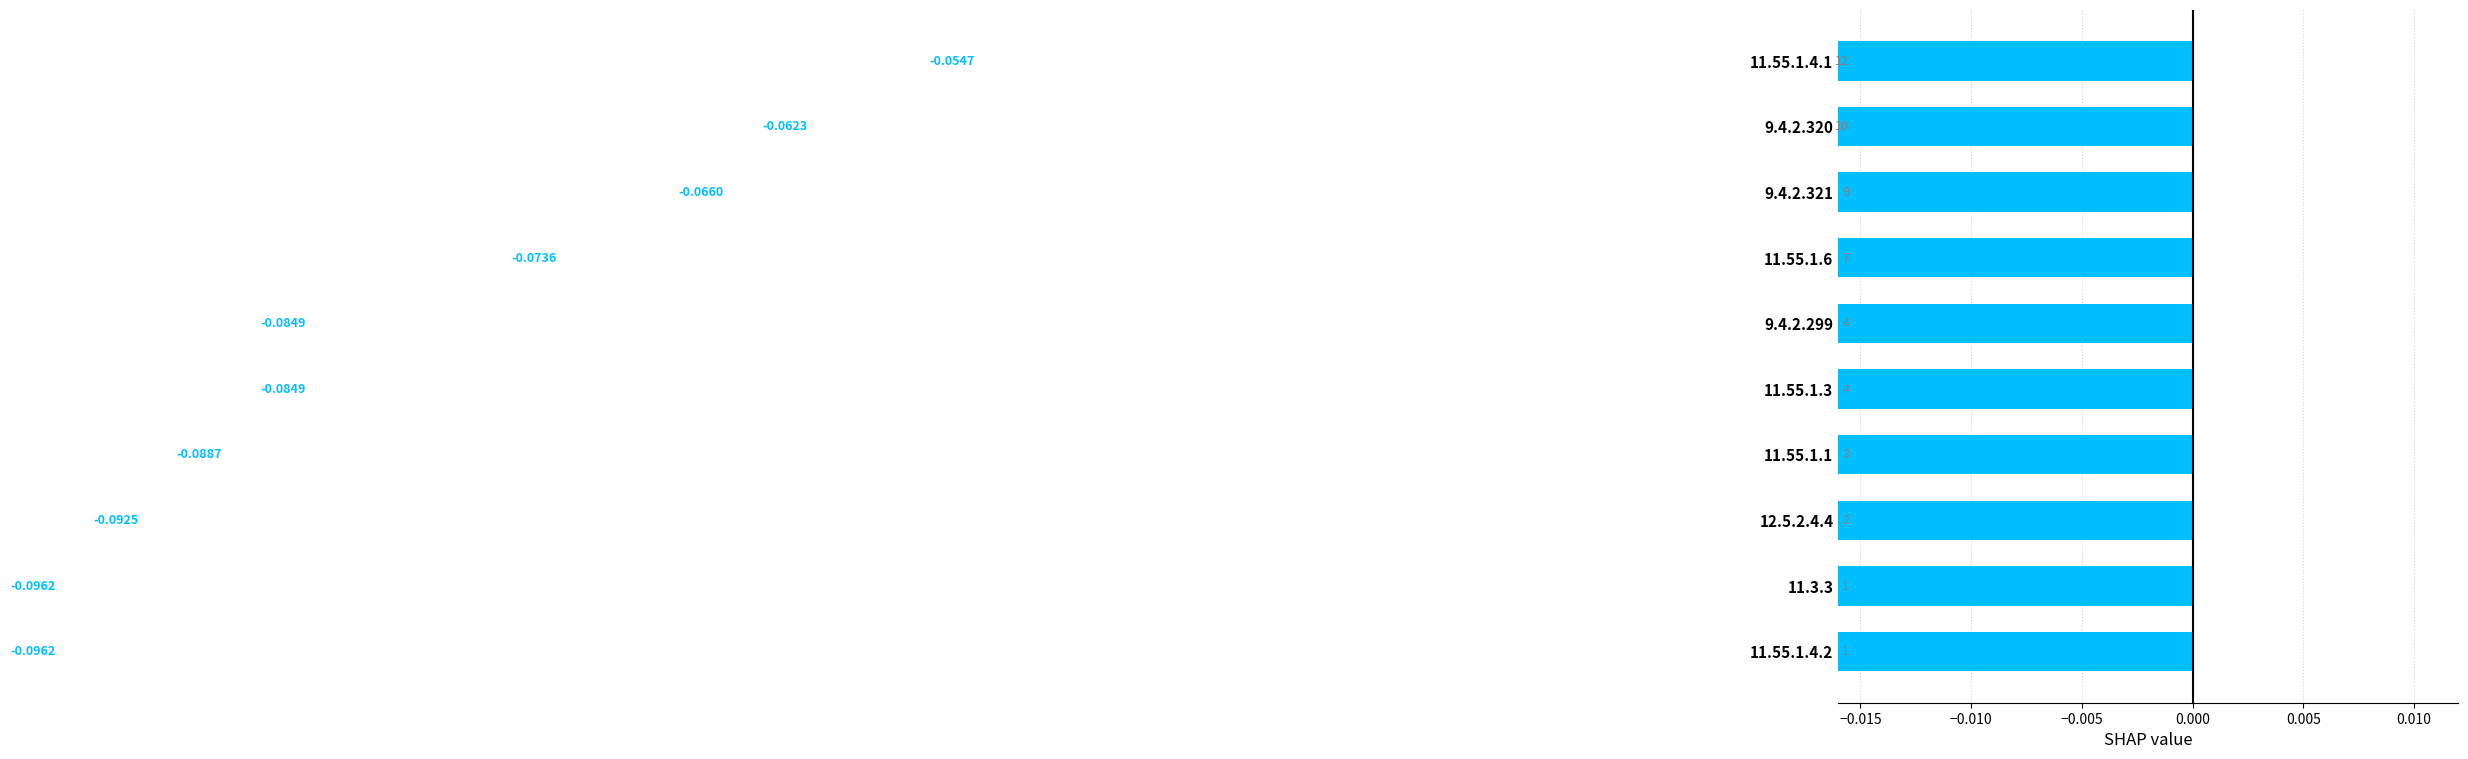

The value at 11.3.3 is -0.1. True or false?

False